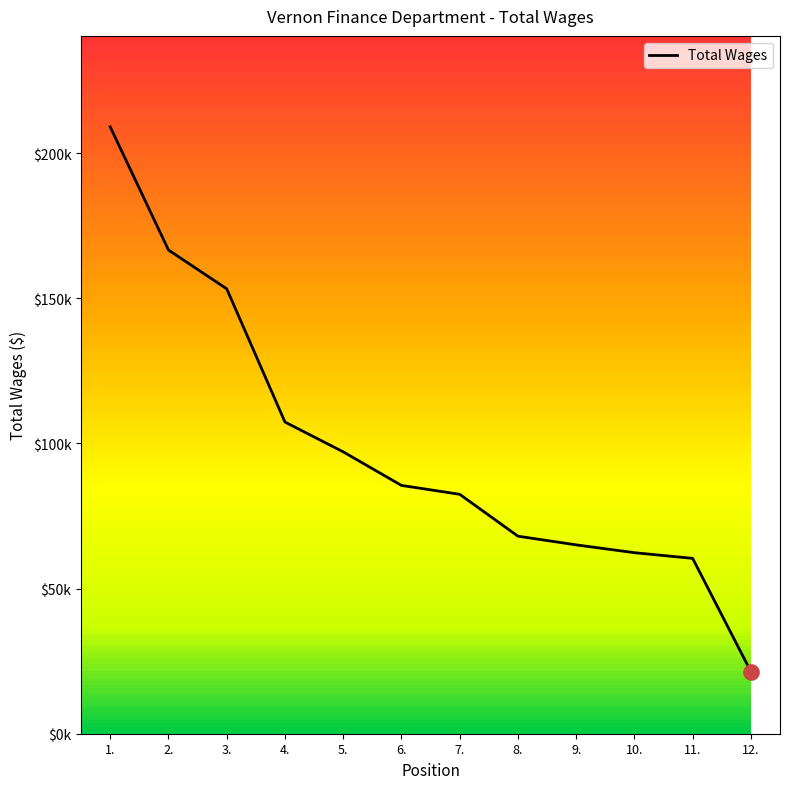

Between 12. and 11., which is larger?

11.